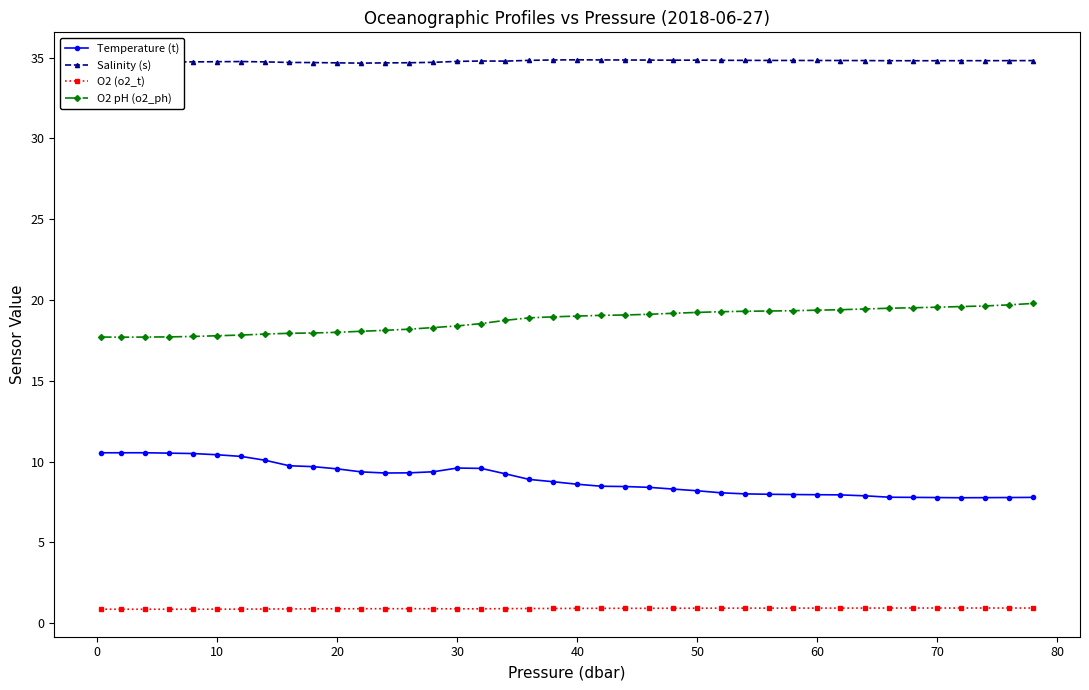

Which series has the largest total across all categories?

Salinity (s)